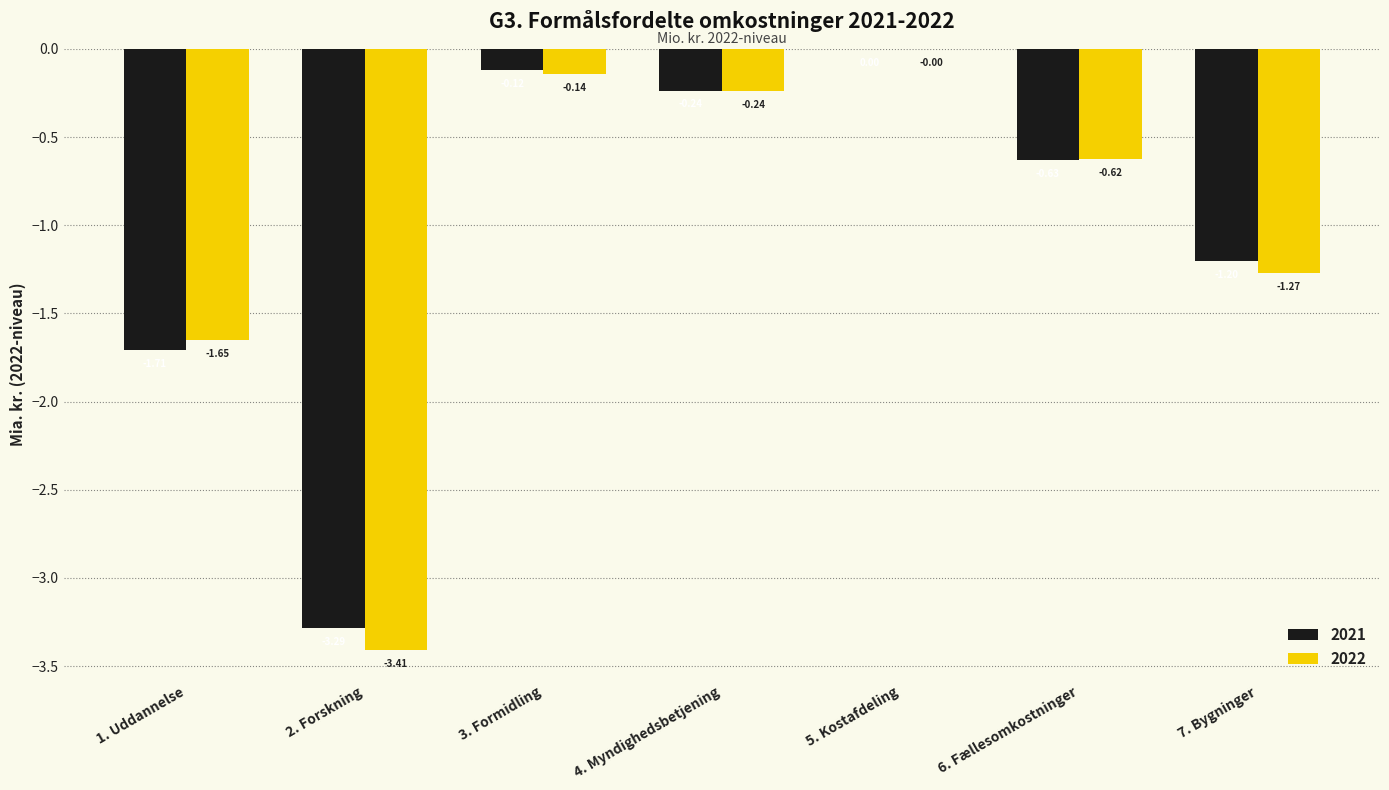

Is the value of 2022 at 6. Fællesomkostninger greater than the value of 2021 at 6. Fællesomkostninger?

Yes